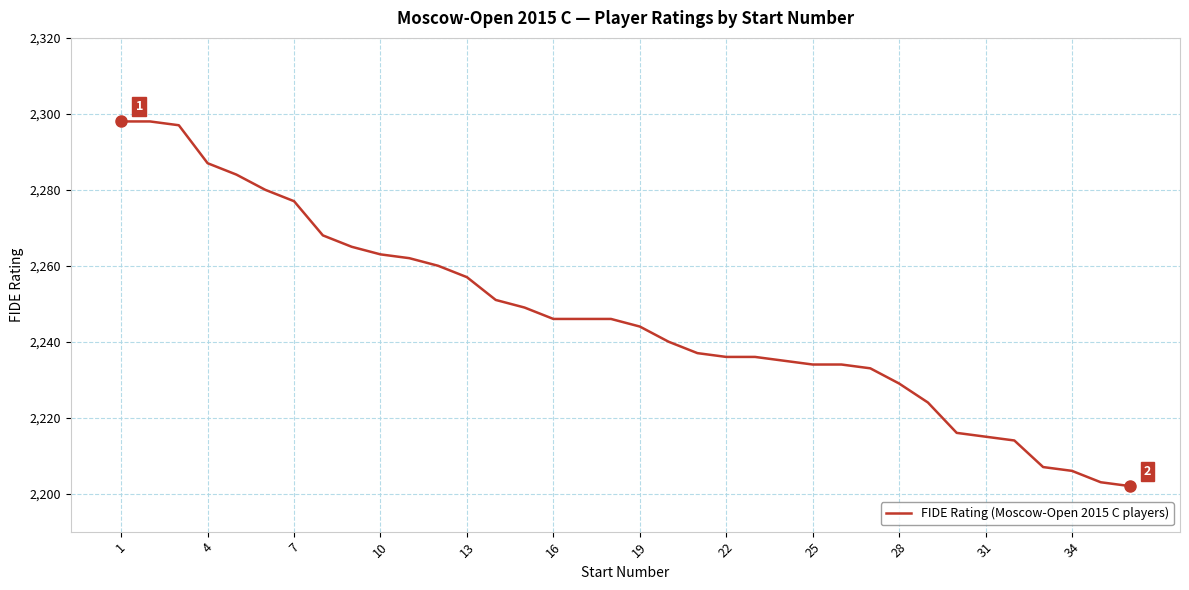

Reading left to right, transcribe all the data shown in this chart.

2298	2298	2297	2287	2284	2280	2277	2268	2265	2263	2262	2260	2257	2251	2249	2246	2246	2246	2244	2240	2237	2236	2236	2235	2234	2234	2233	2229	2224	2216	2215	2214	2207	2206	2203	2202